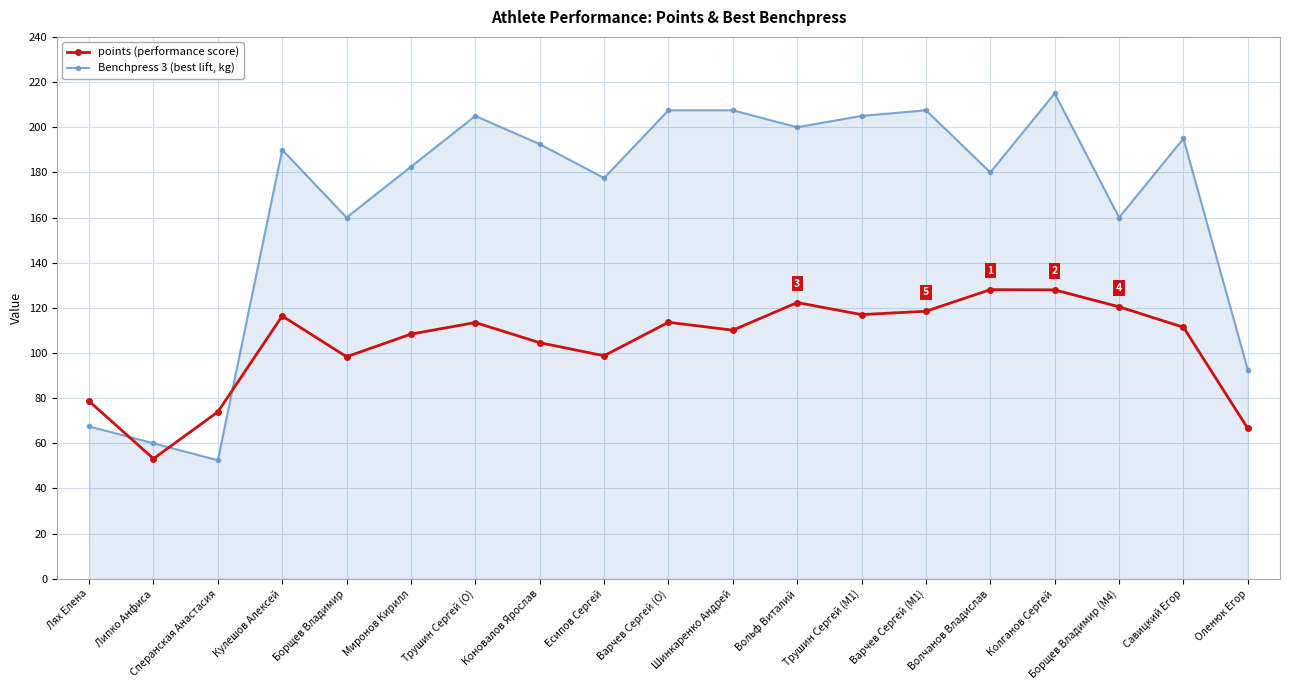

What is the minimum value shown in the chart?

52.5